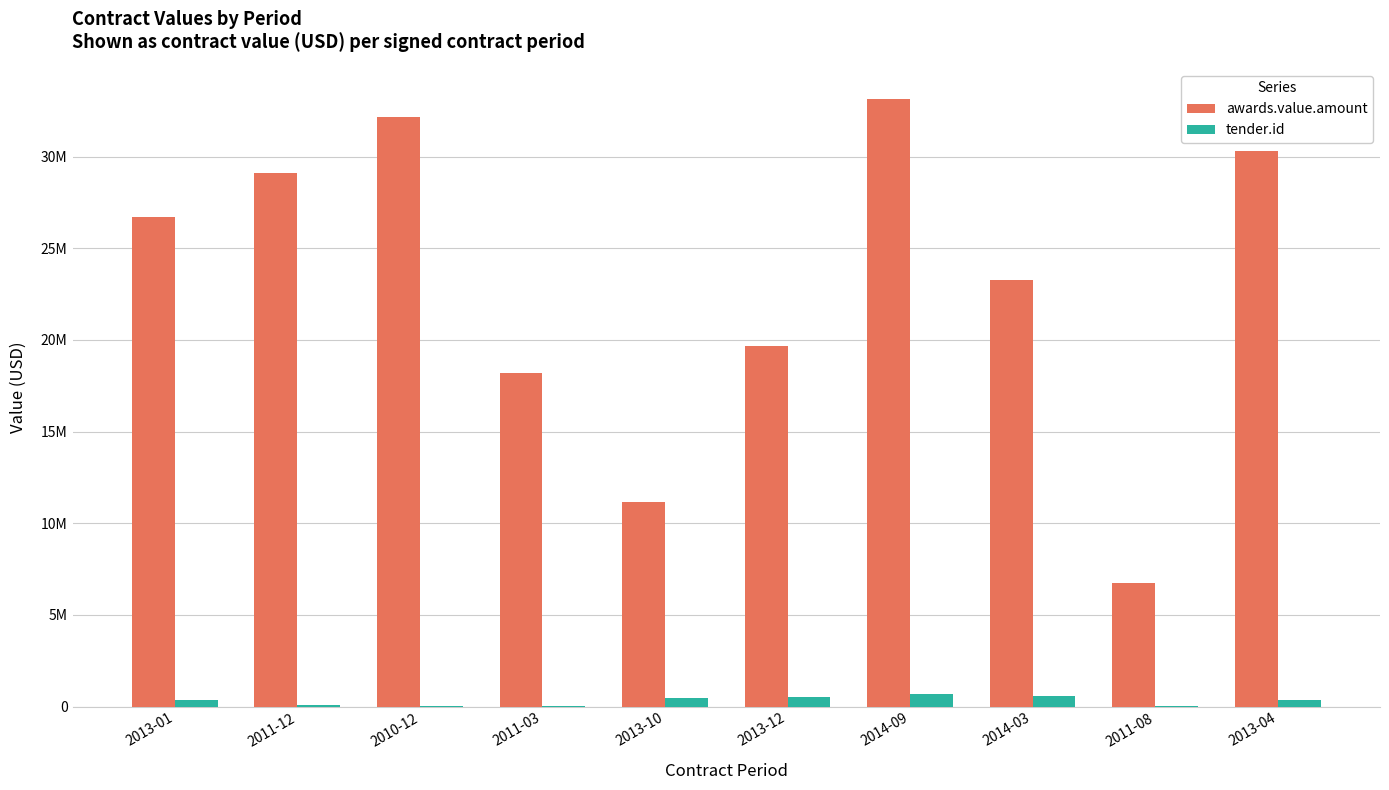

What is the average value of the tender.id series?

306053